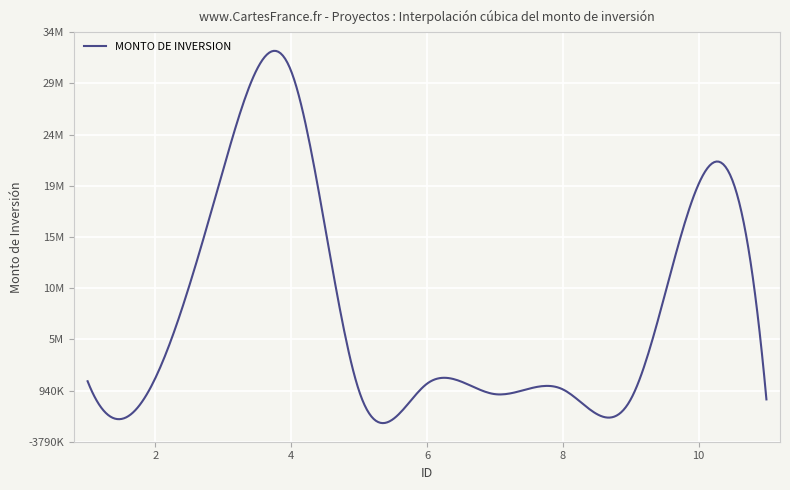

At which category does the chart reach its minimum across all series?

9